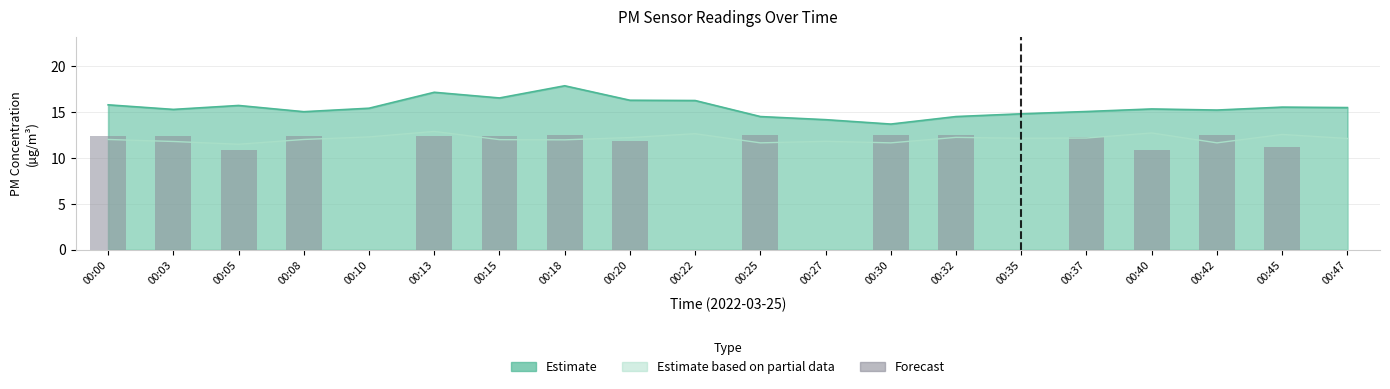

How many categories are shown in the chart?

20